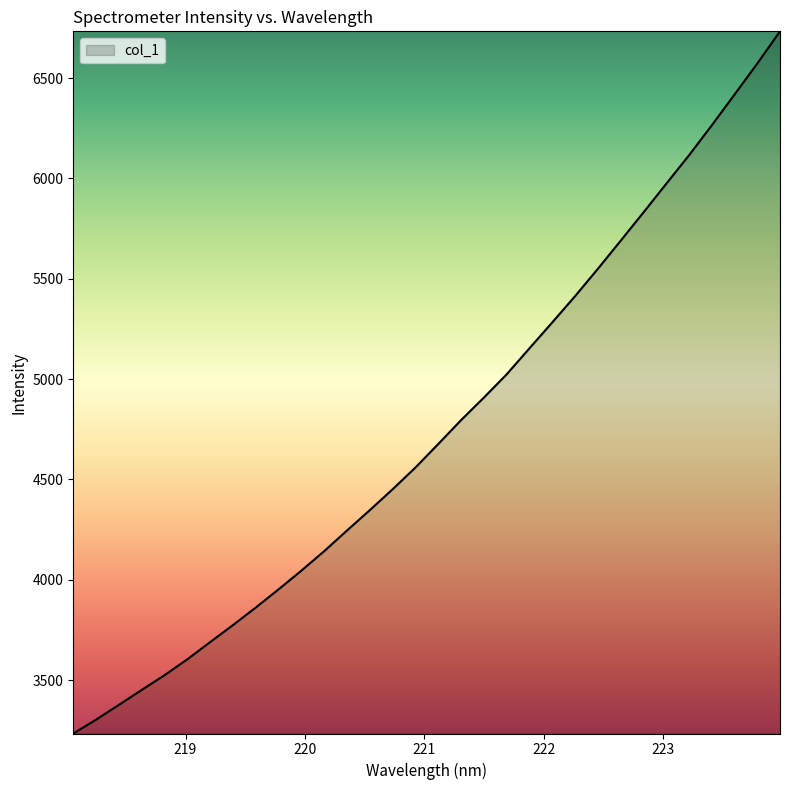

What is the difference between the maximum and minimum values?

3498.8